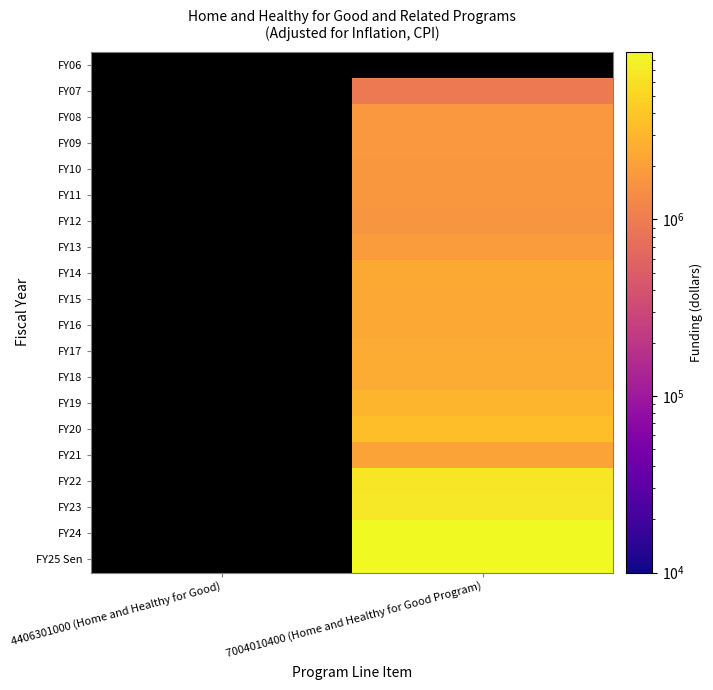

The value of FY22 at 7004010400 (Home and Healthy for Good Program) is 3356071.7. True or false?

False